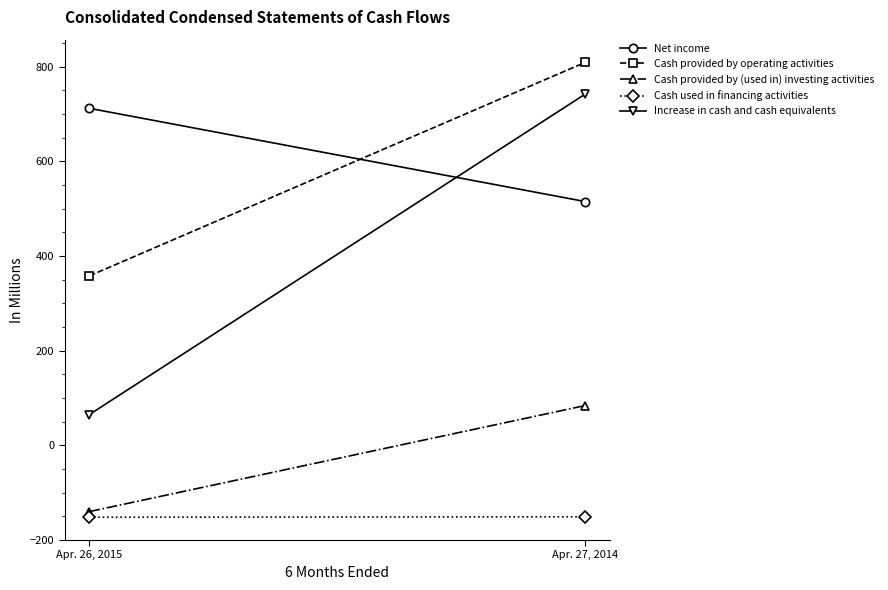

What is the difference between the Cash provided by (used in) investing activities values at Apr. 26, 2015 and Apr. 27, 2014?

224